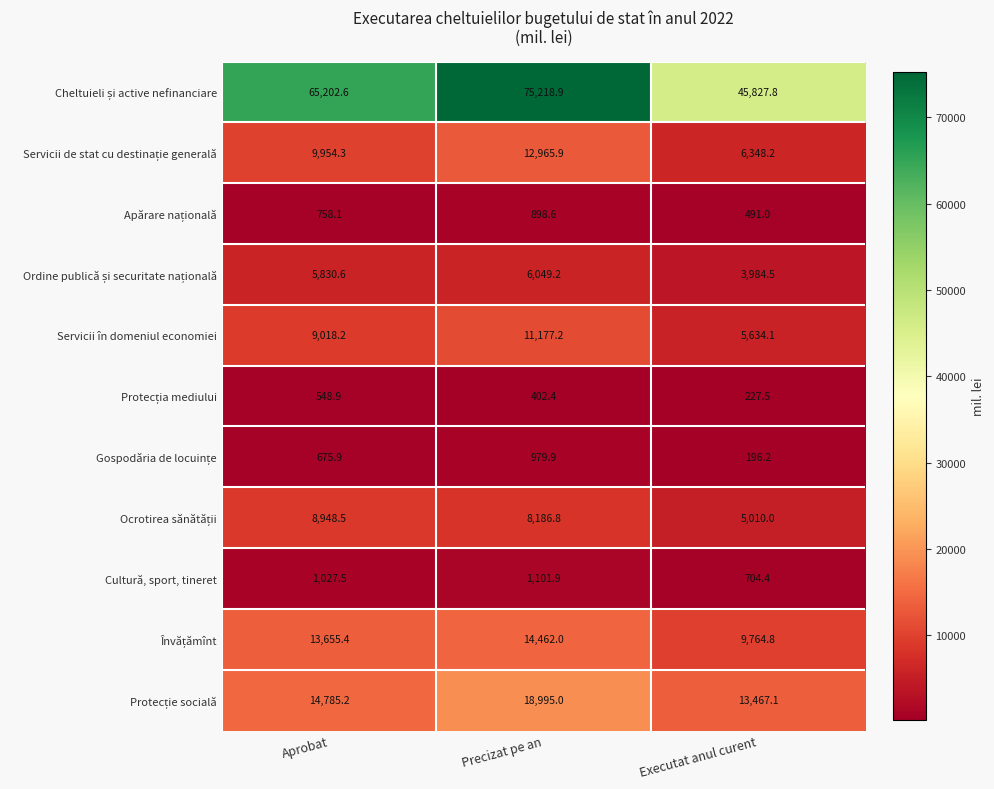

At which category is the sum across all series the highest?

Precizat pe an